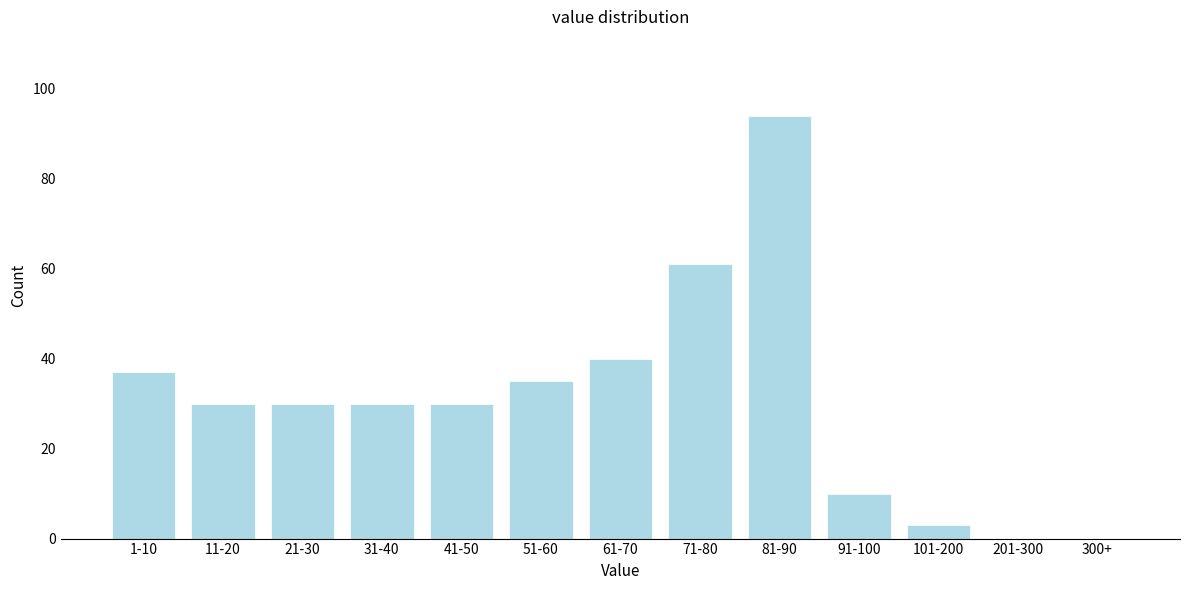

Reading left to right, transcribe all the data shown in this chart.

1-10=37	11-20=30	21-30=30	31-40=30	41-50=30	51-60=35	61-70=40	71-80=61	81-90=94	91-100=10	101-200=3	201-300=0	300+=0